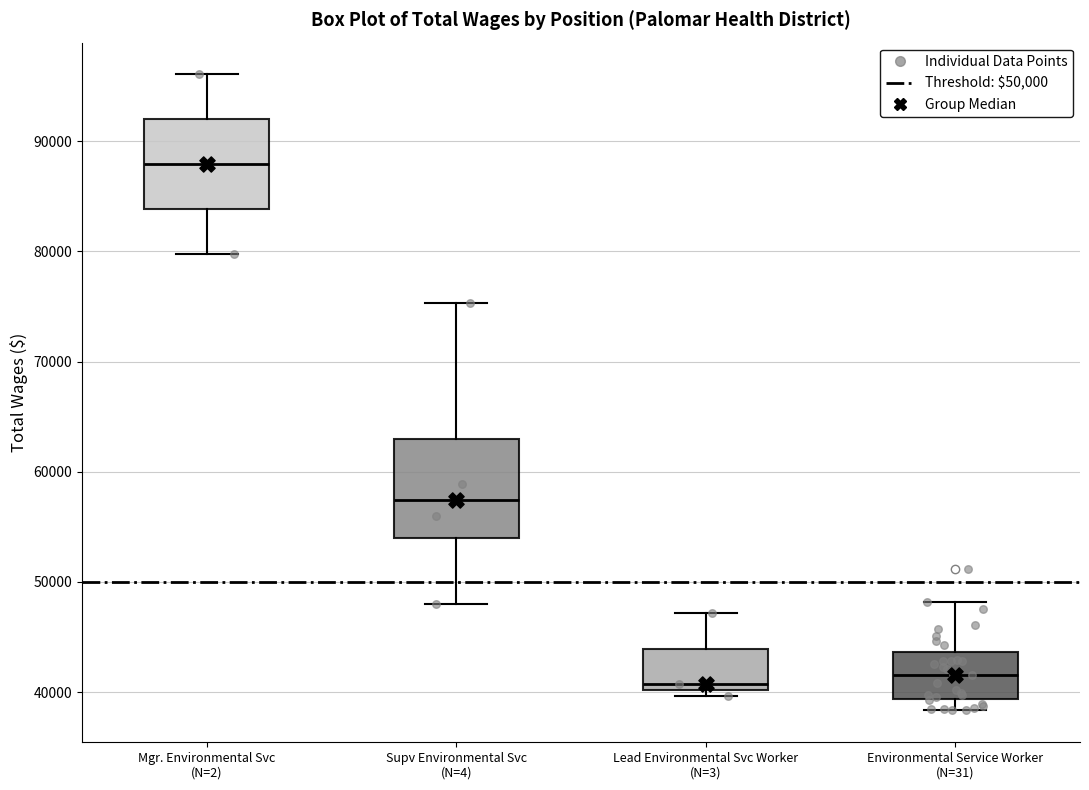

Which box has the highest median line?

Mgr. Environmental Svc (N=2)